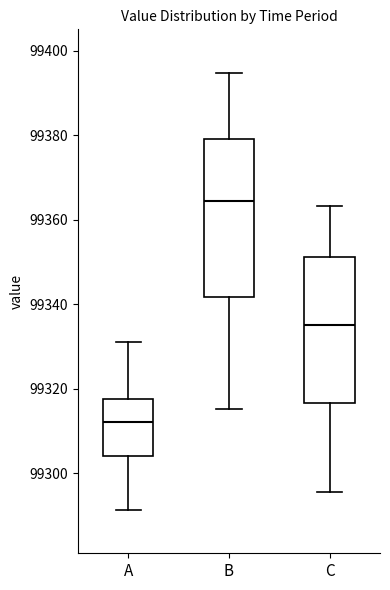

Which box is the tallest, from its lower edge to its upper edge?

B